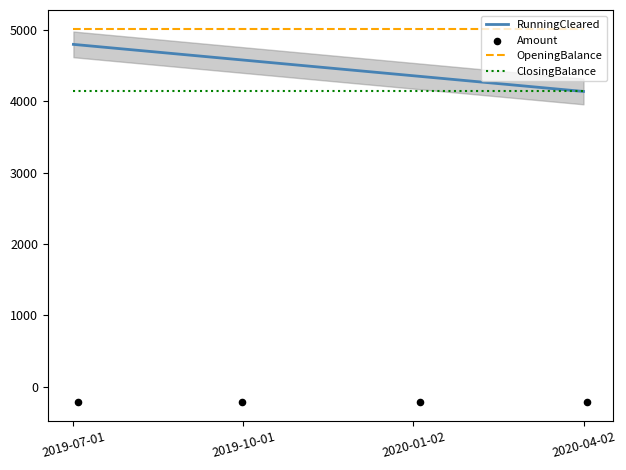

At how many categories does at least one series exceed 4292?

4